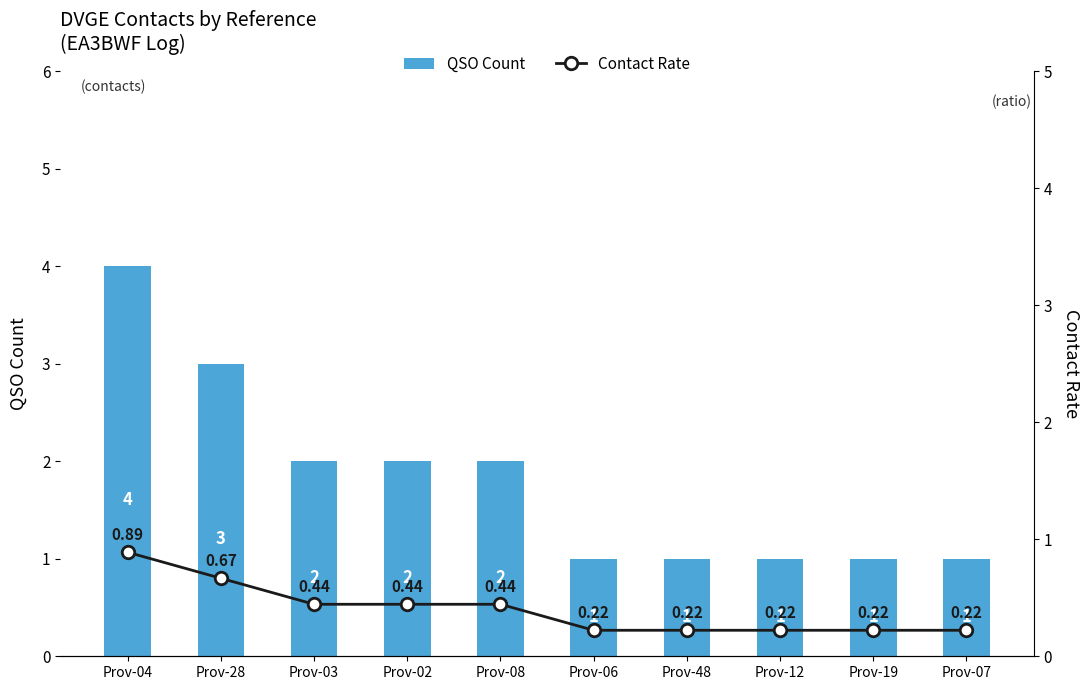

Which category has the lowest value in the Contact Rate series?

Prov-06